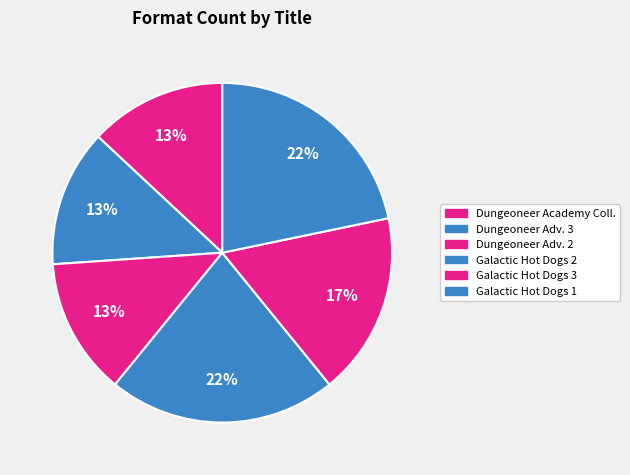

To the nearest percent, what percentage of the pie is Galactic Hot Dogs 3?

17%